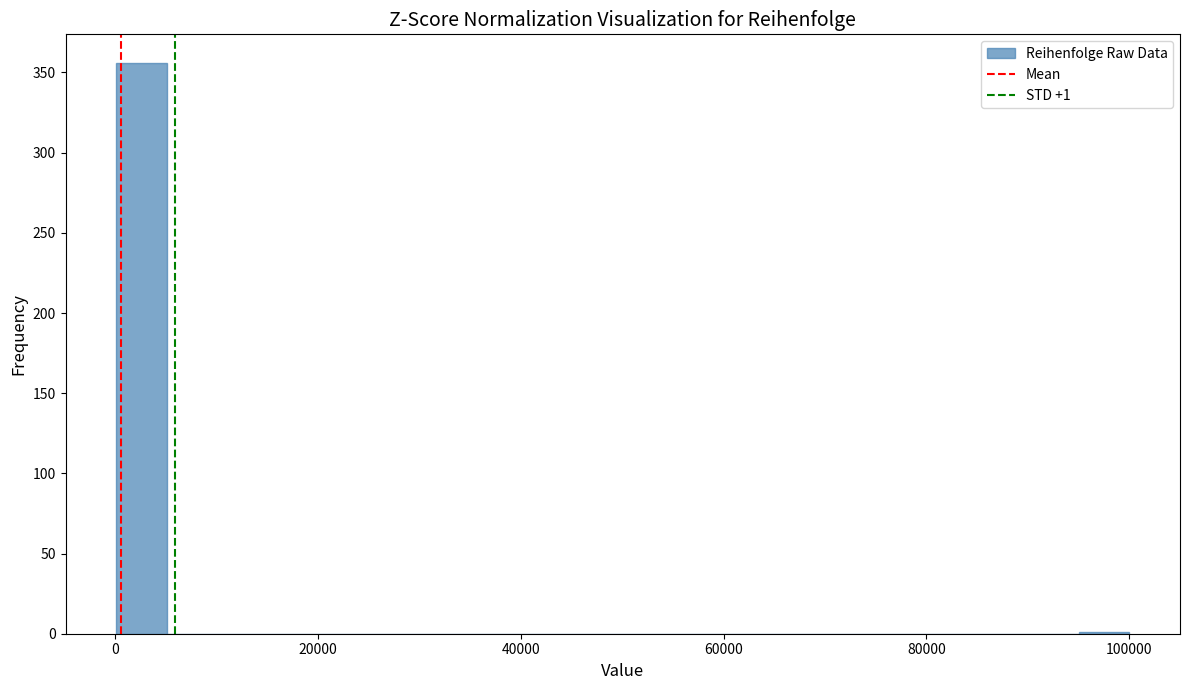

Read against the x-axis, roughly where is the centre of the tallest bar?

2000